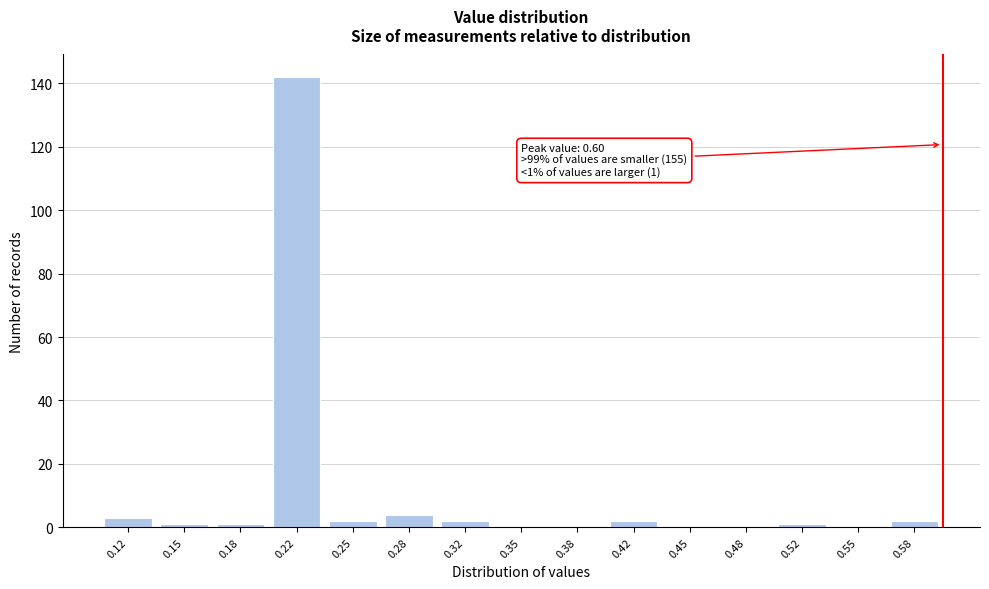

Which range on the x-axis has the tallest bar?

0.200 to 0.235